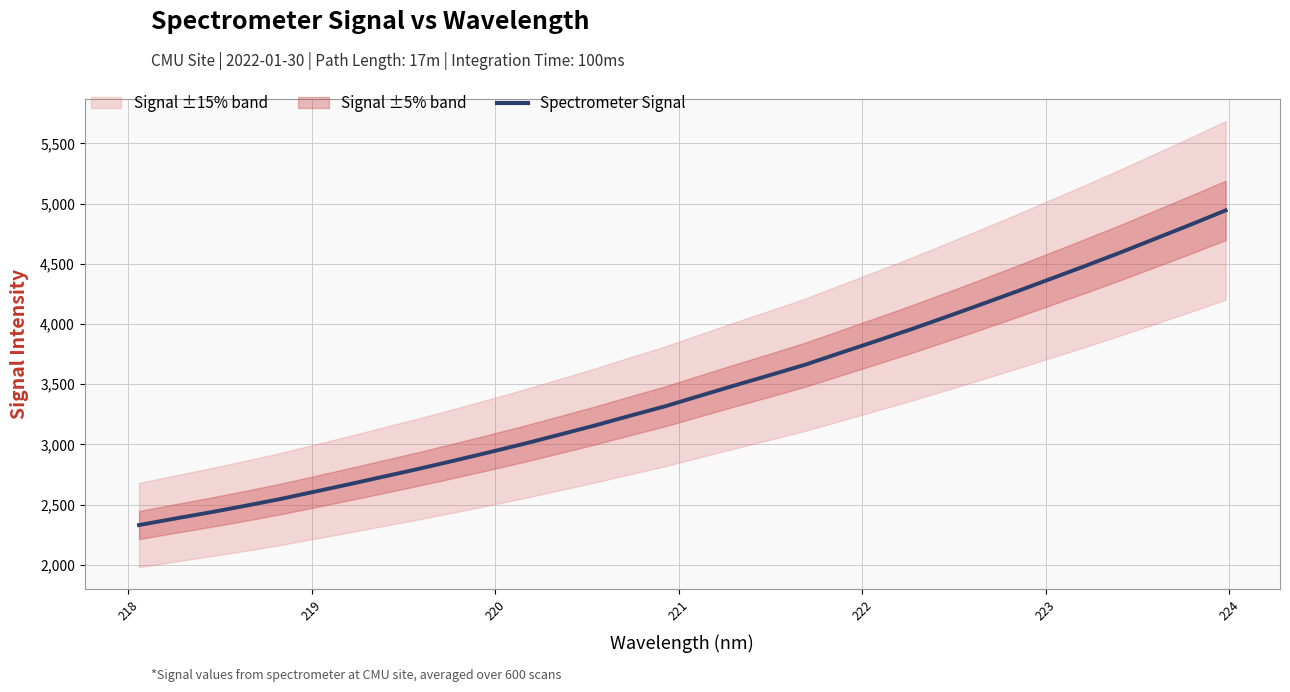

What is the smallest value displayed?

2330.2